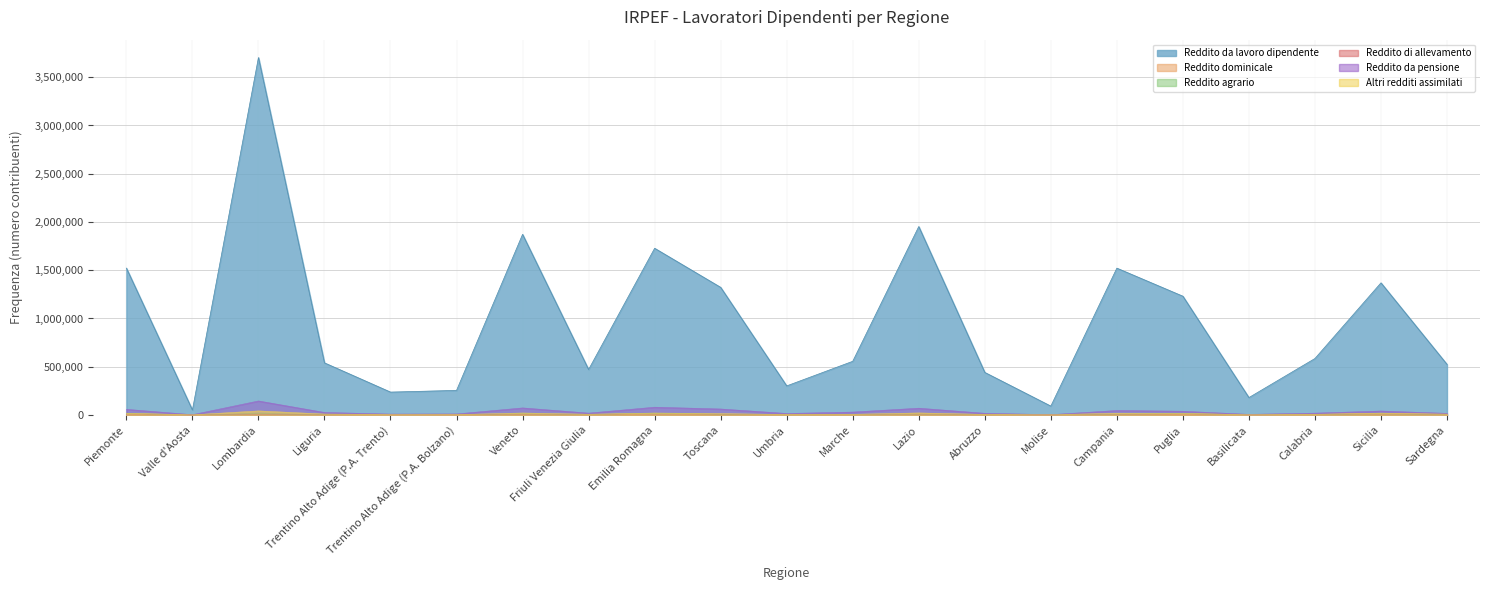

What is the value of the Reddito da lavoro dipendente point at the 12th from the left?

556124